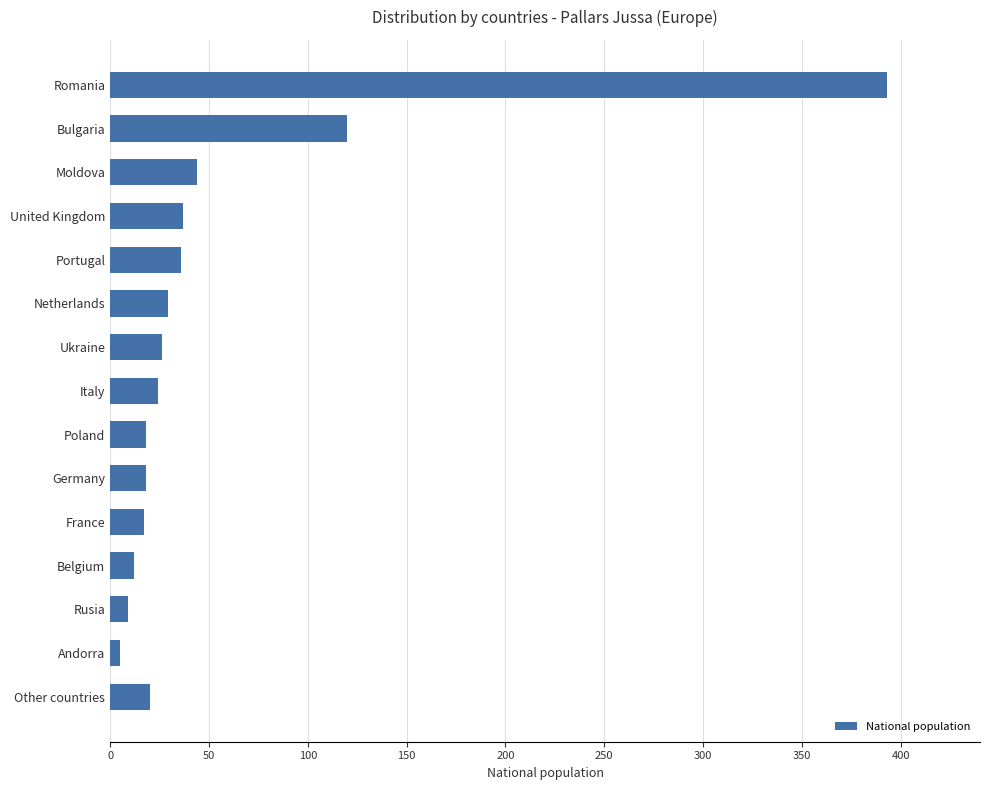

True or false: the data shows 393 at Romania.

True